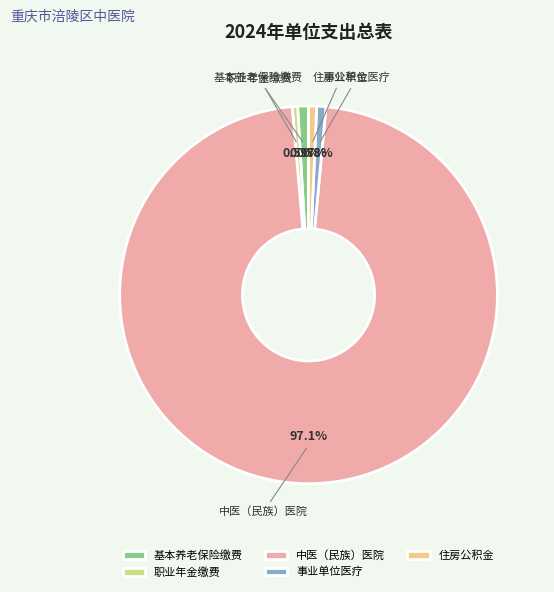

What is the largest slice in the pie chart?

中医（民族）医院